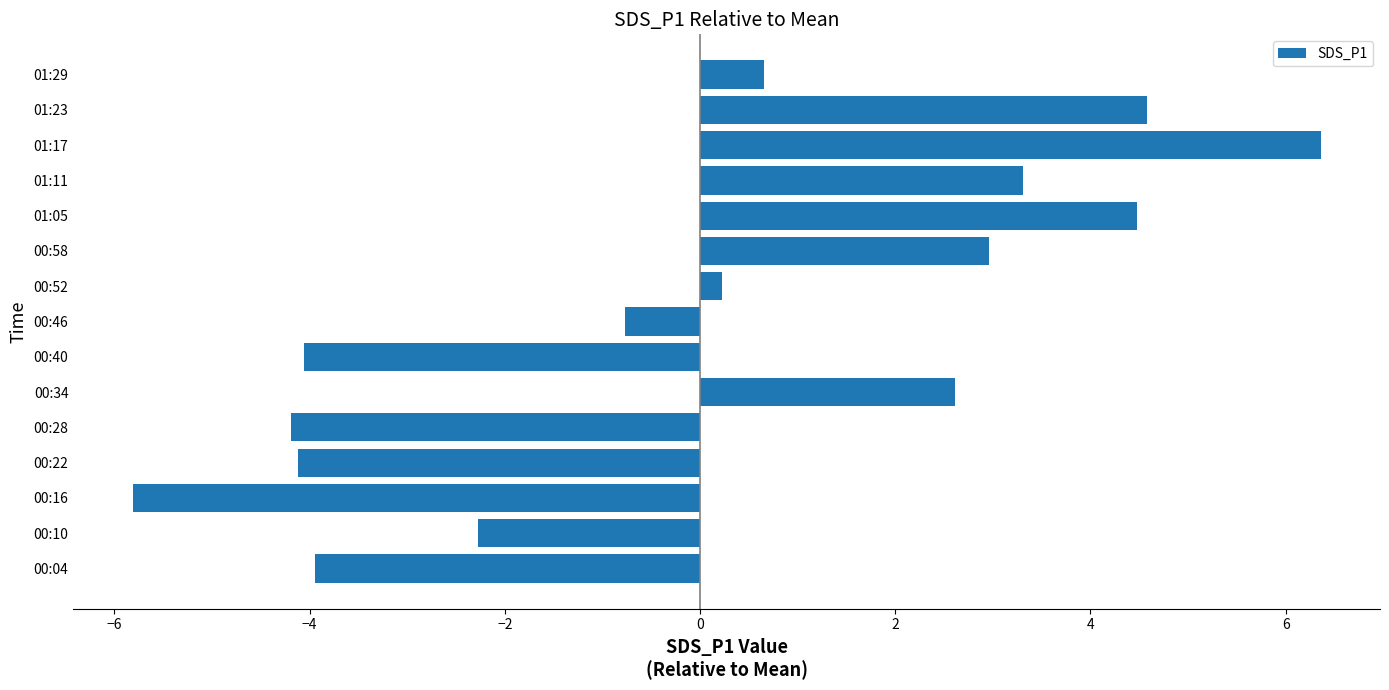

What is the difference between the second highest and second lowest values?

8.8